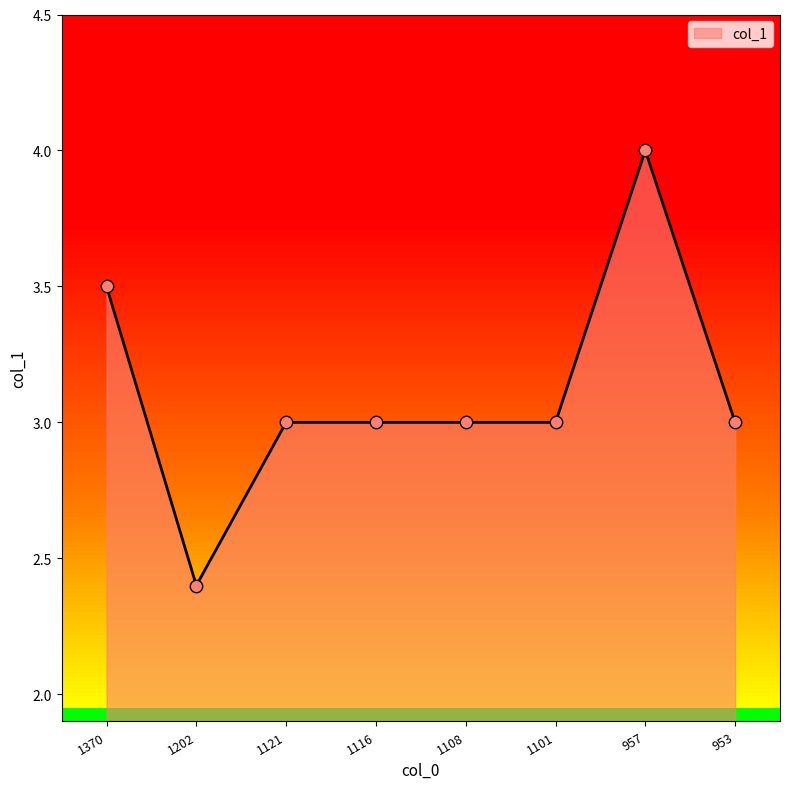

What is the change in value from 1116 to 957?

+1.0